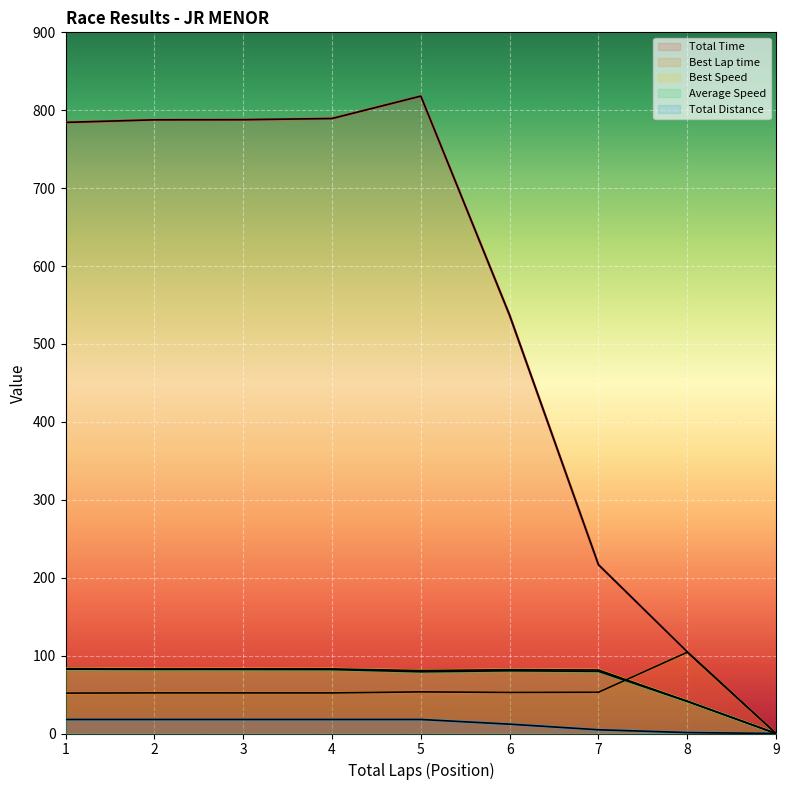

Reading left to right, list all the values displayed in this chart.

Total Time: 1=784.4	2=787.7	3=787.8	4=789.4	5=818.1	6=536.8	7=216.6	8=104.8	9=0.0
Best Lap time: 1=51.9	2=52.1	3=52.1	4=52.1	5=53.4	6=52.7	7=53.0	8=104.3	9=0.0
Best Speed: 1=83.3	2=82.8	3=82.9	4=82.9	5=80.8	6=81.9	7=81.5	8=41.4	9=0.0
Average Speed: 1=82.6	2=82.3	3=82.2	4=82.1	5=79.2	6=80.5	7=79.8	8=41.2	9=0.0
Total Distance: 1=18.0	2=18.0	3=18.0	4=18.0	5=18.0	6=12.0	7=4.8	8=1.2	9=0.0